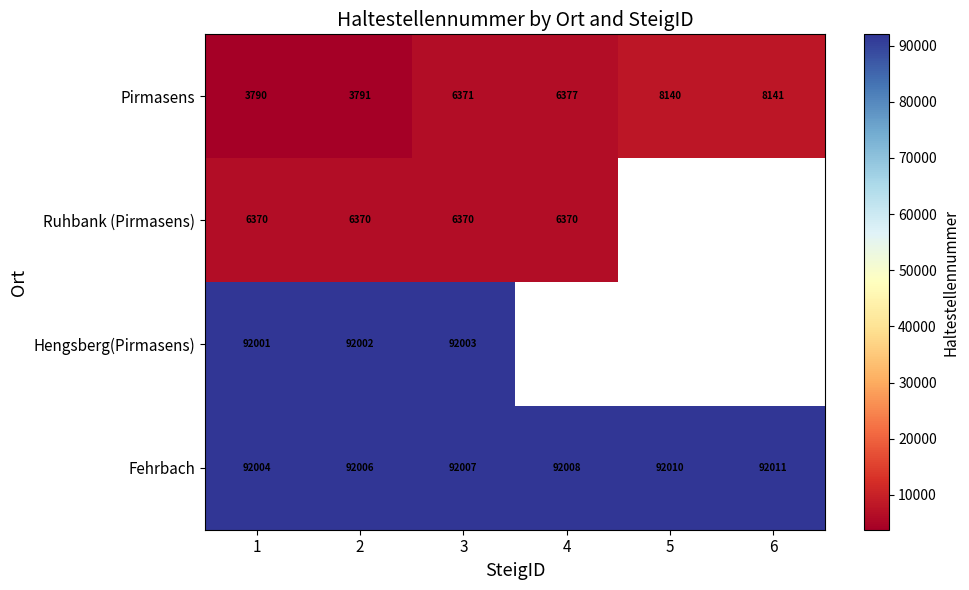

What is the difference between the highest and lowest values at 3?

85637